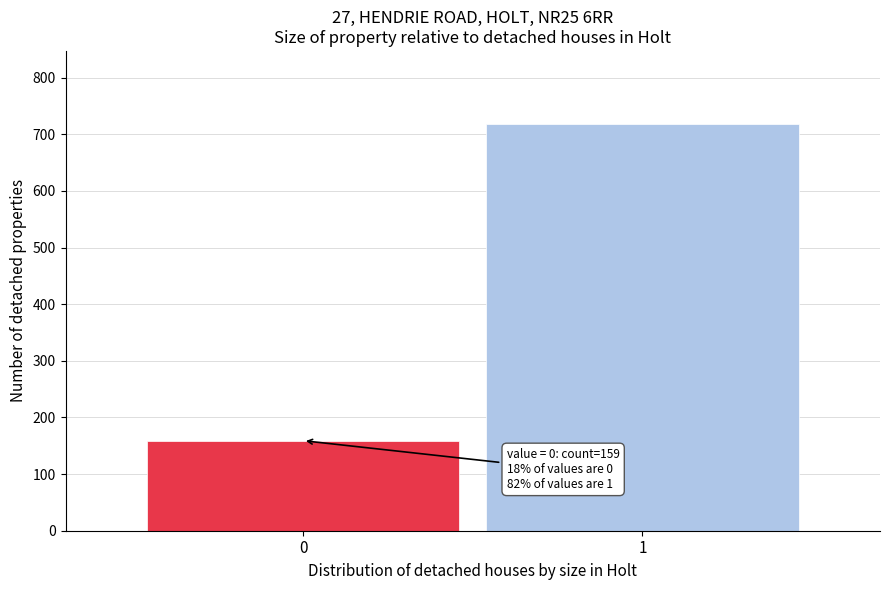

Reading left to right, transcribe all the data shown in this chart.

0=159	1=718